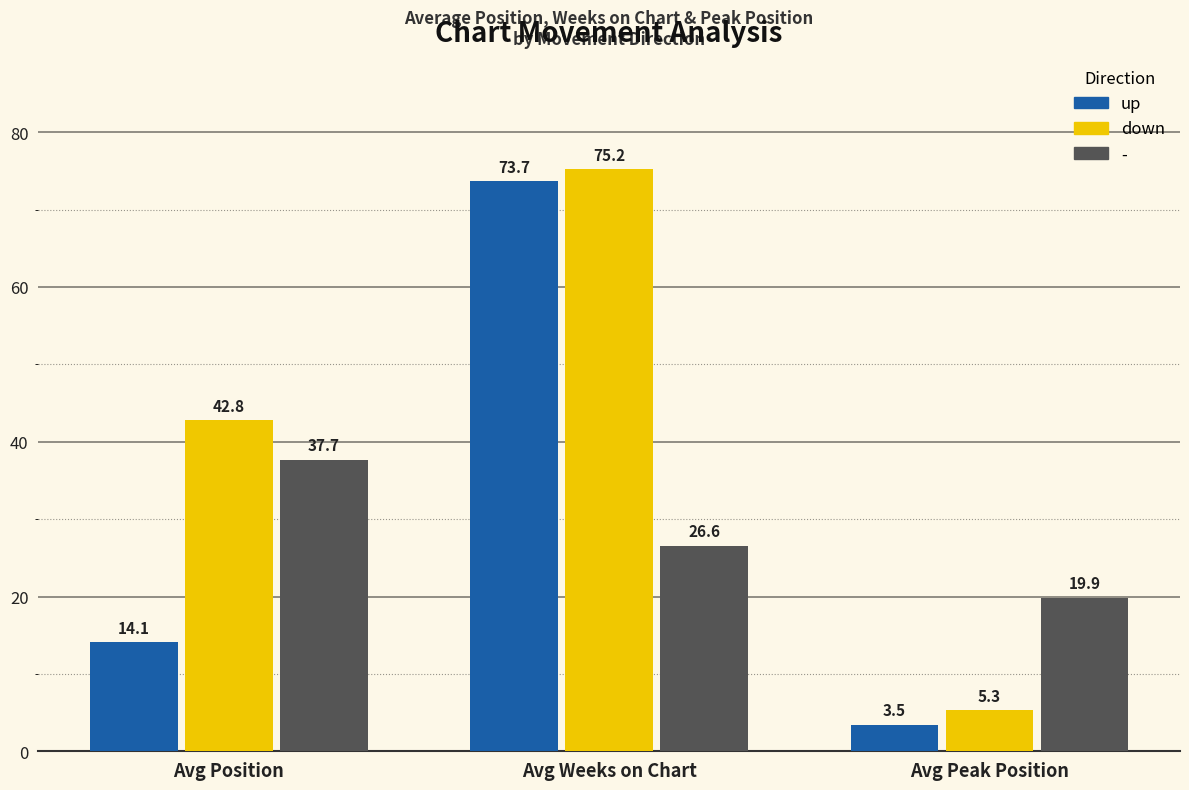

Reading left to right, what are all the values shown in this chart?

up: 14.1	73.7	3.5
down: 42.8	75.2	5.3
-: 37.7	26.6	19.9